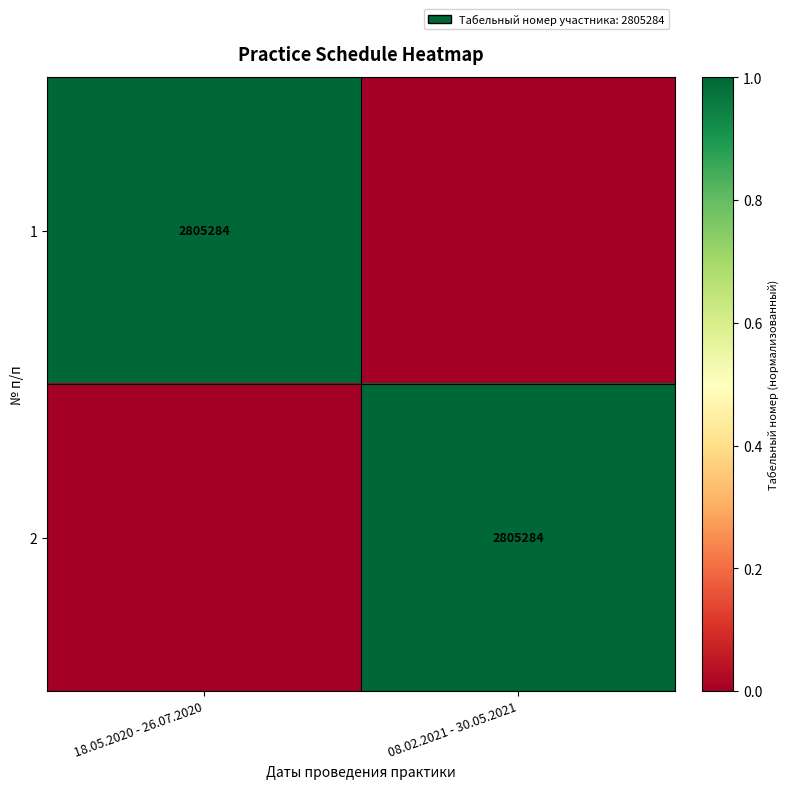

The value of 1 at 18.05.2020 - 26.07.2020 is 583688. True or false?

False